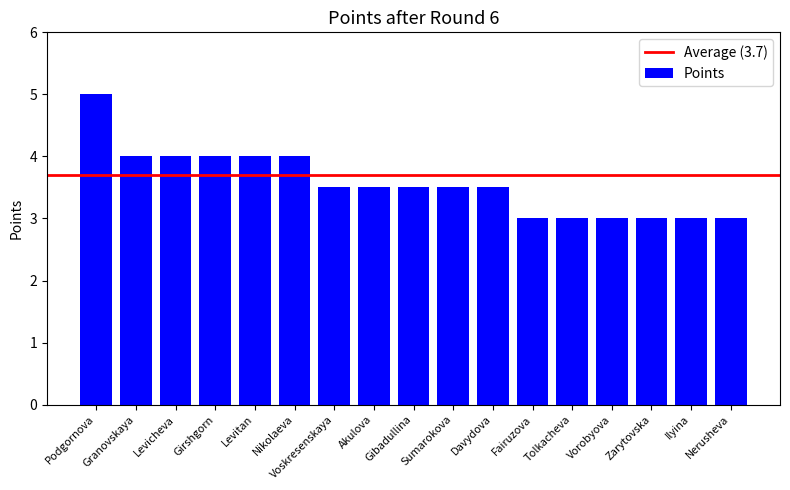

The chart shows a value of 4.0 at Levitan. True or false?

True